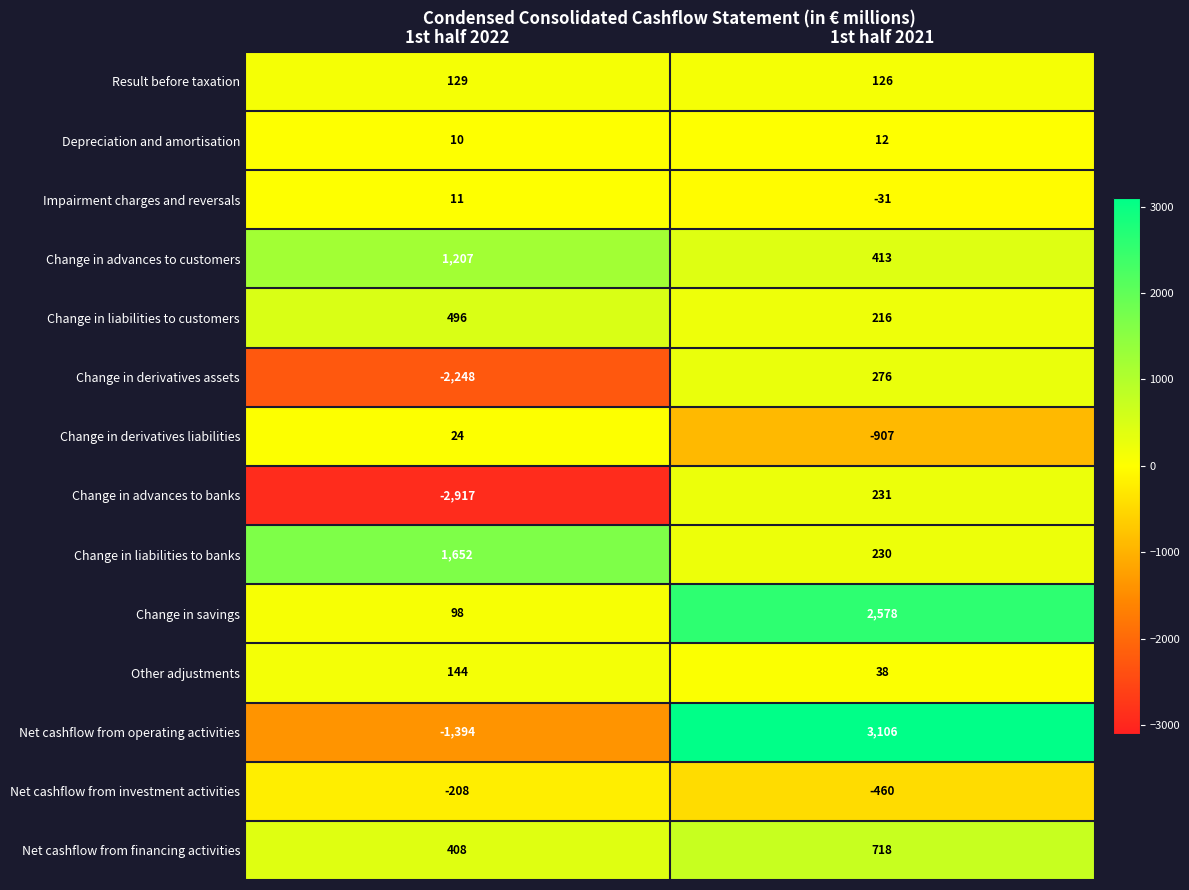

What is the approximate value of Net cashflow from financing activities at 1st half 2021?

718